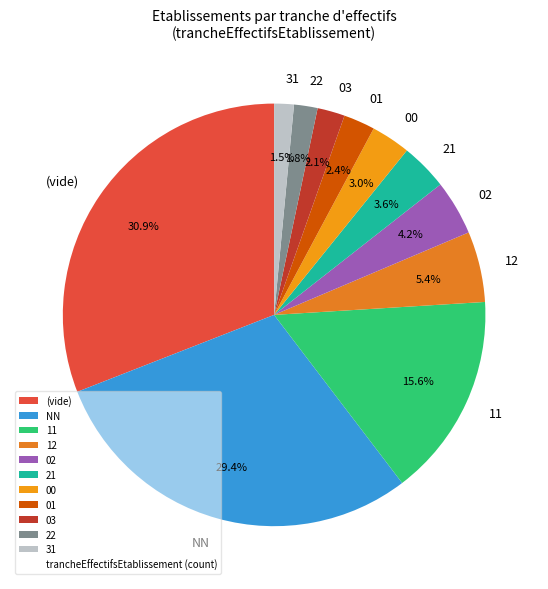

What is the total percentage of 22 and 12?

7.2%